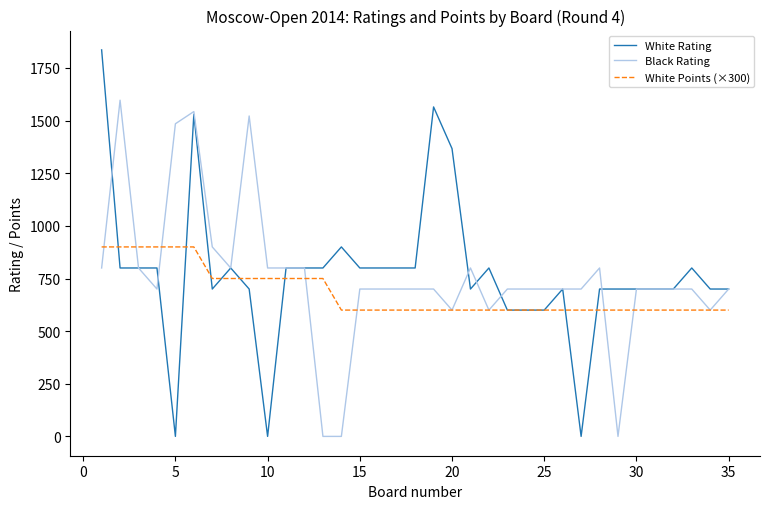

True or false: White Points (×300) and White Rating intersect in this chart.

True